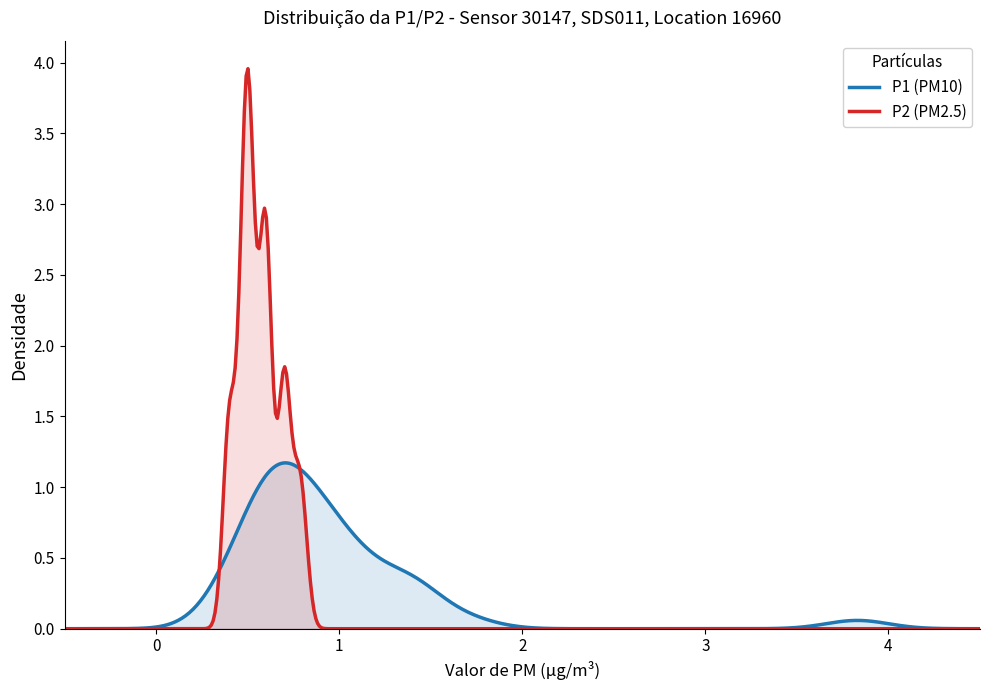

List the series in order of their peak value, lowest first.

P1 (PM10), P2 (PM2.5)